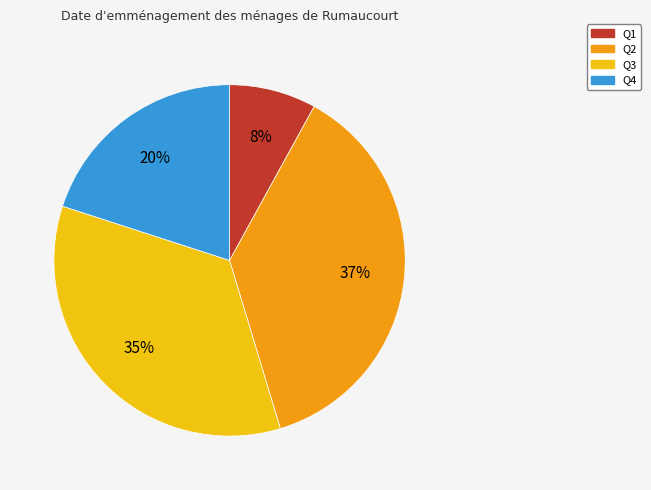

To the nearest percent, what percentage of the pie is Q4?

20%